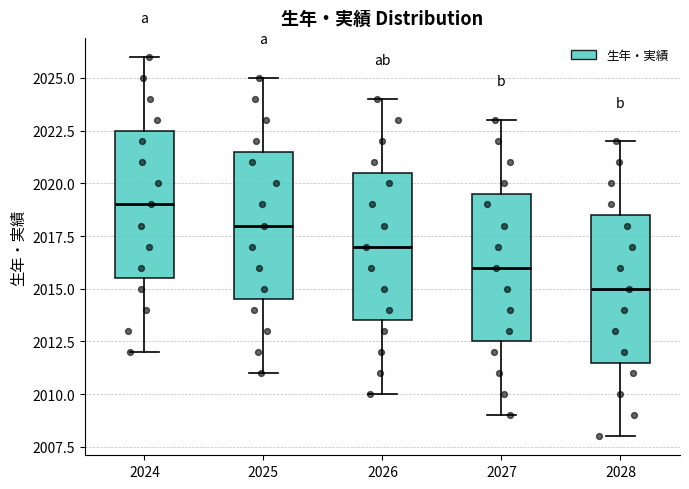

Reading left to right, transcribe this box plot: for each box, give where its median line is, the range the box spans, and where its two whiskers end, as read against the y-axis. The values are not printed on the chart, so give them approximately, as read against the axis.

2024: median 2019.0, box 2015.5 to 2022.5, whiskers 2012.0 to 2026.0
2025: median 2018.0, box 2014.5 to 2021.5, whiskers 2011.0 to 2025.0
2026: median 2017.0, box 2013.5 to 2020.5, whiskers 2010.0 to 2024.0
2027: median 2016.0, box 2012.5 to 2019.5, whiskers 2009.0 to 2023.0
2028: median 2015.0, box 2011.5 to 2018.5, whiskers 2008.0 to 2022.0